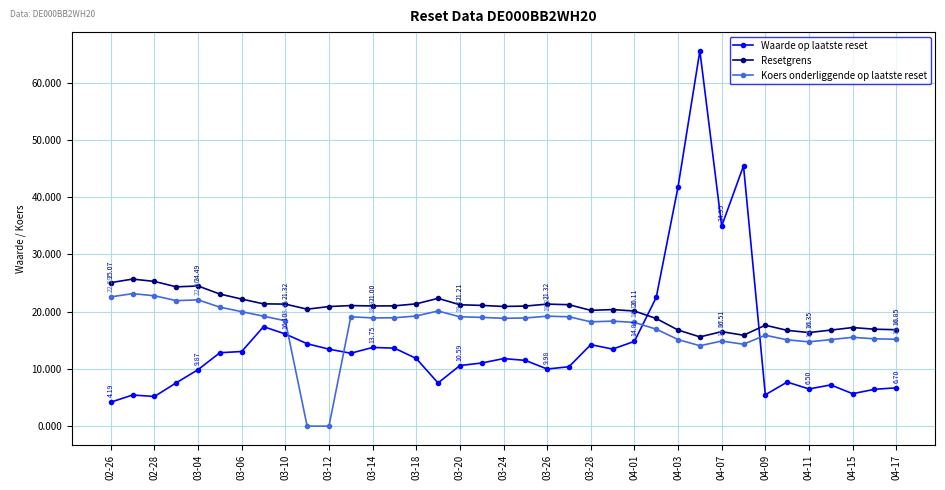

Rank the series by their maximum value, from lowest to highest.

Koers onderliggende op laatste reset, Resetgrens, Waarde op laatste reset